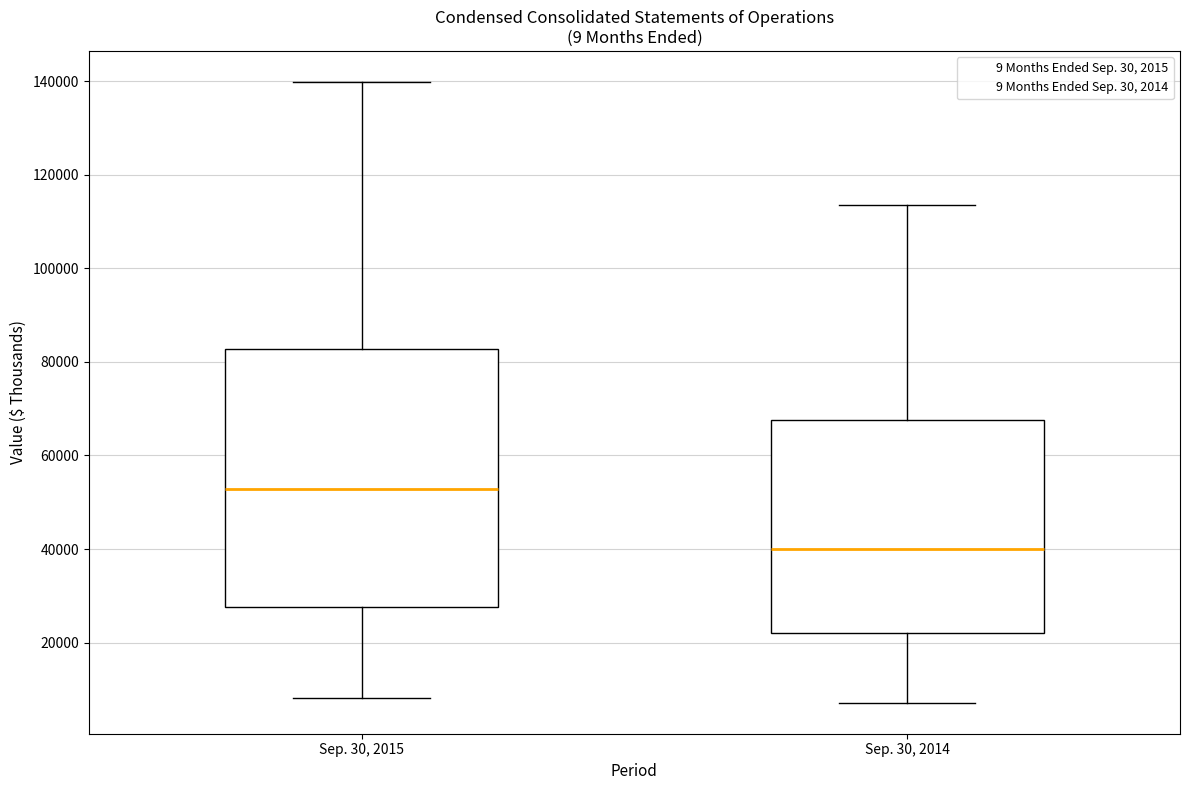

Reading left to right, read every box against the y-axis: the position of its median line, the range the box covers, and the ends of its whiskers. The values are not printed on the chart, so give them approximately, as read against the axis.

Sep. 30, 2015: median 52000, box 28000 to 82000, whiskers 8000 to 140000
Sep. 30, 2014: median 40000, box 22000 to 68000, whiskers 8000 to 114000